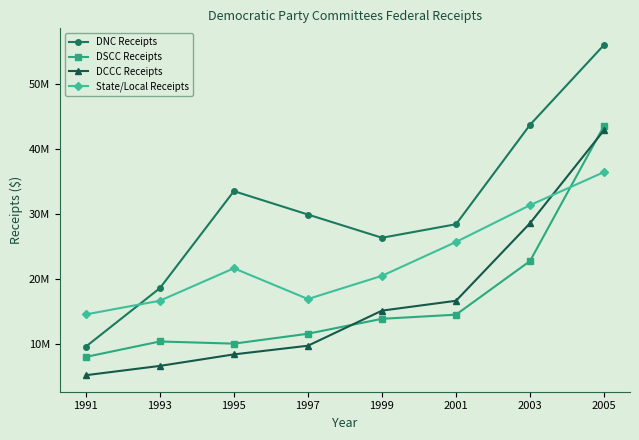

In DNC Receipts, how many points are lower than both neighbors (excluding endpoints)?

1